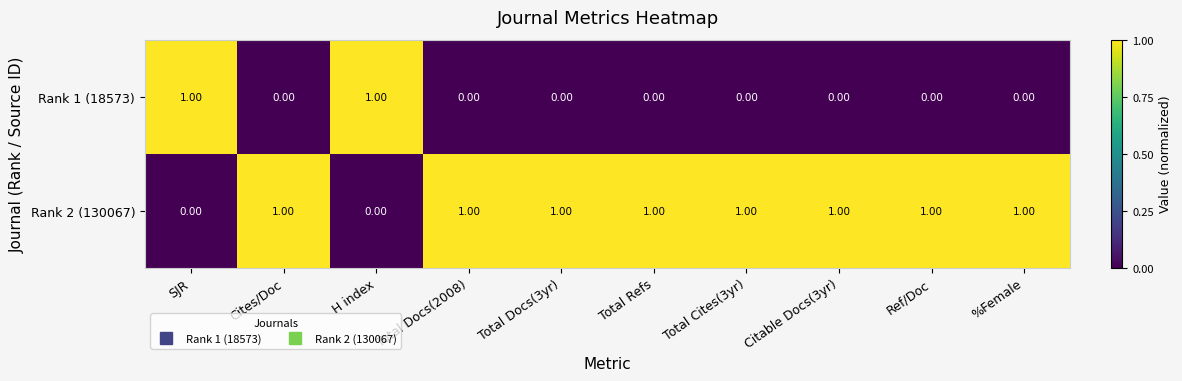

Rank the series by their average value, from lowest to highest.

Rank 1 (18573), Rank 2 (130067)